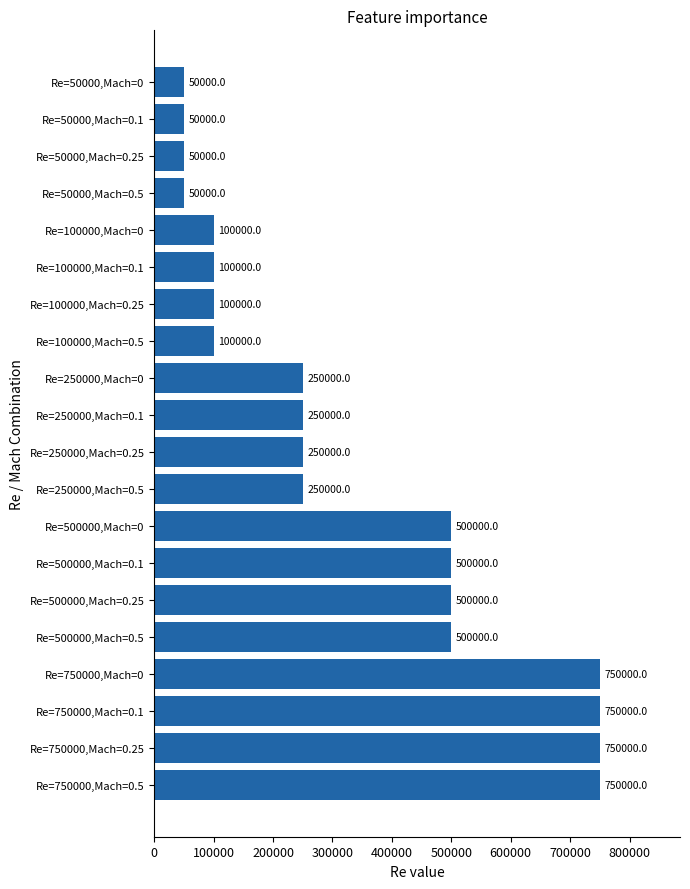

How many categories are shown in the chart?

20